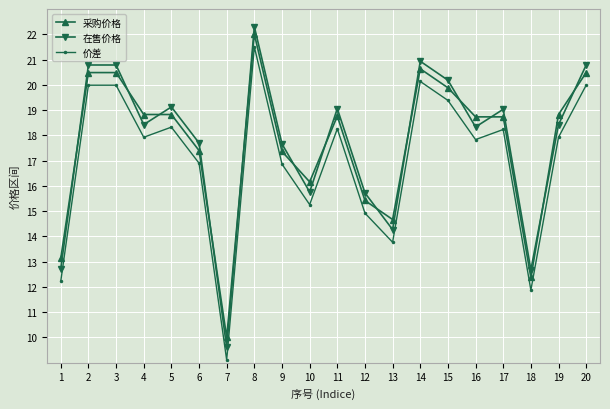

At which category is the sum across all series the highest?

8